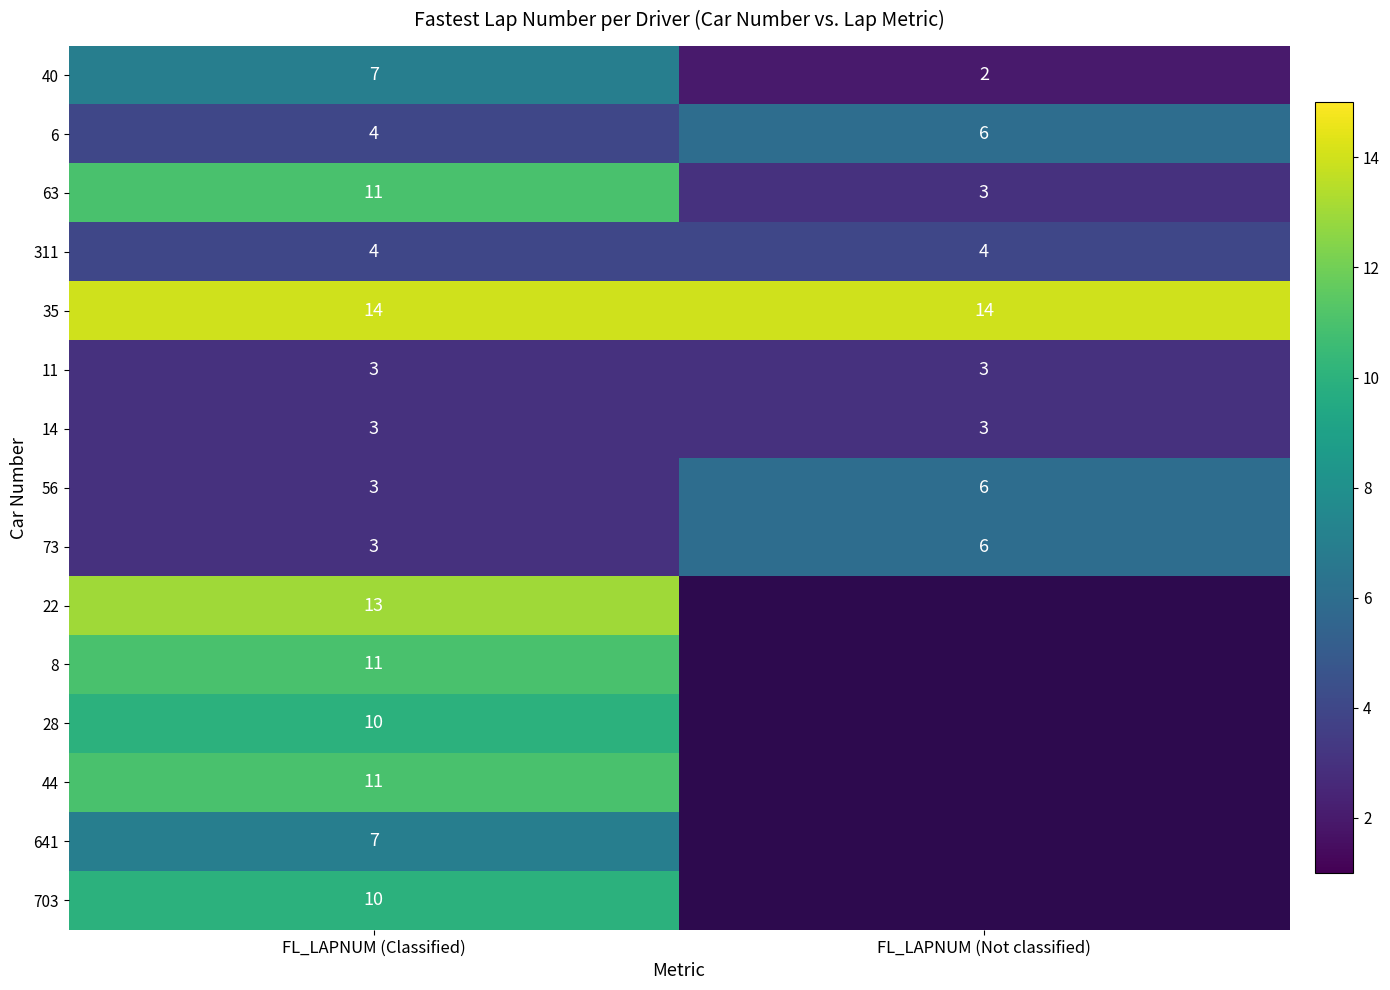

Where is 40 nearest to the value 4?

FL_LAPNUM (Not classified)